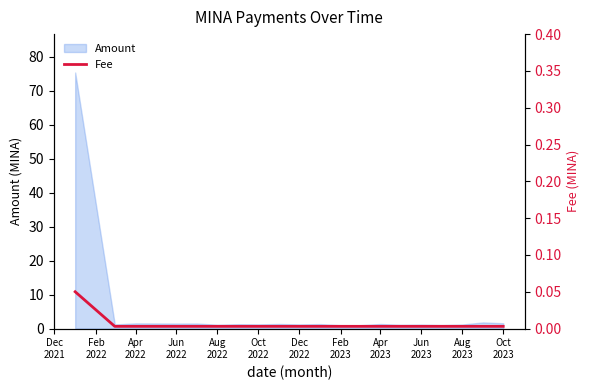

What position from the left is Jun
2022?

4